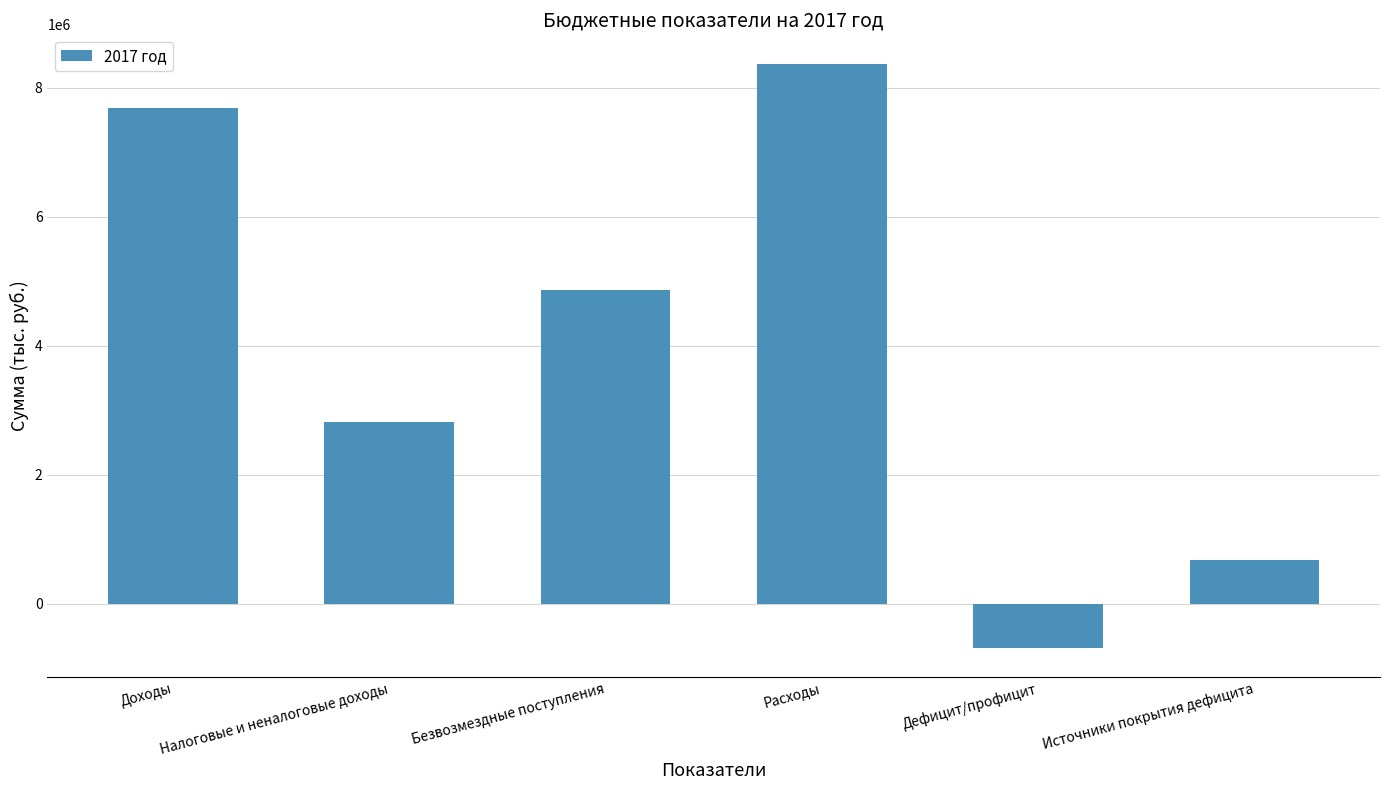

Which category has the lowest value across all series?

Дефицит/профицит